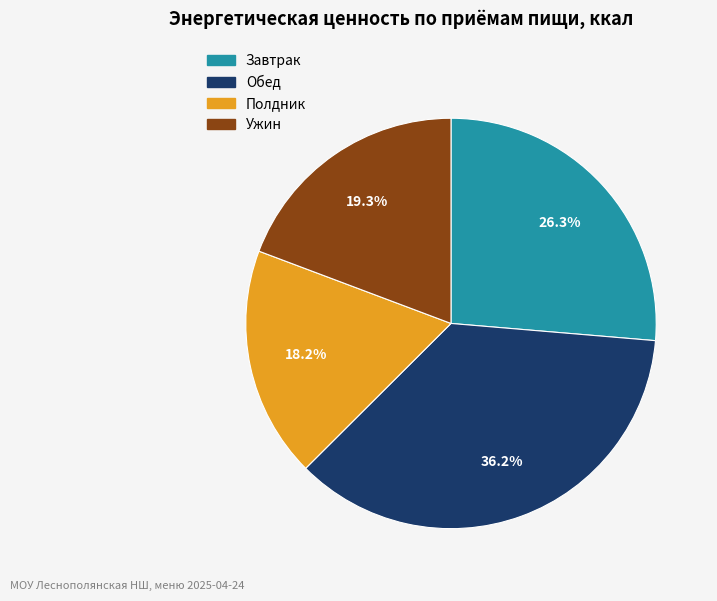

Rank the categories by value from highest to lowest.

Обед, Завтрак, Ужин, Полдник